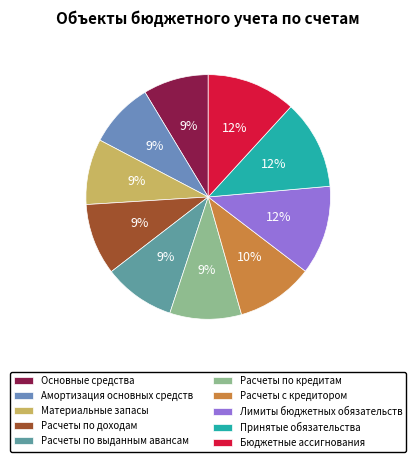

To the nearest percent, what is the difference between the largest and smallest slice percentages?

3%